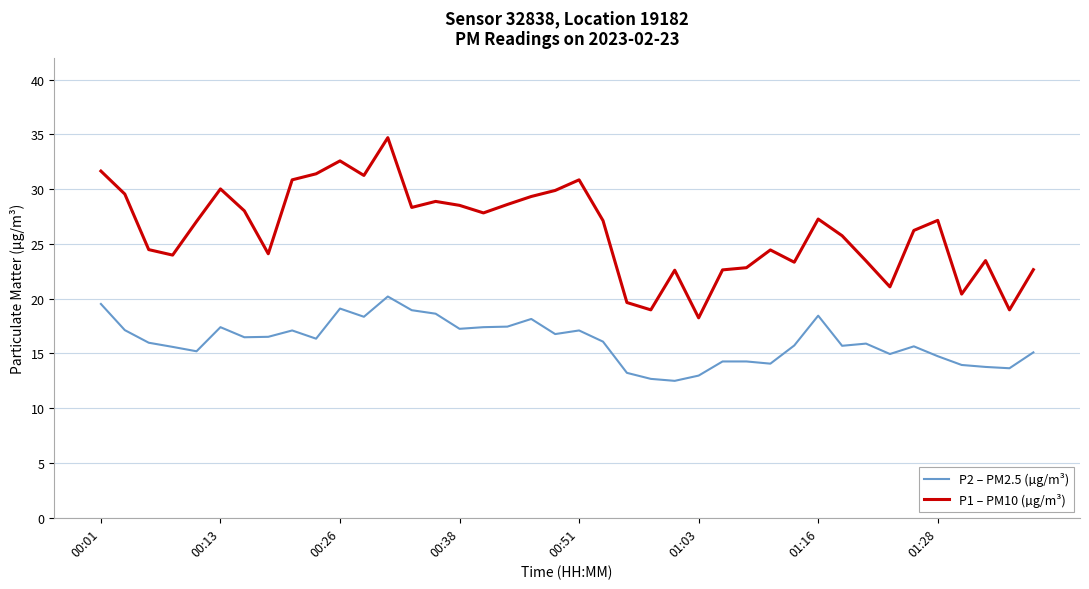

True or false: P2 – PM2.5 (µg/m³) and P1 – PM10 (µg/m³) intersect in this chart.

False